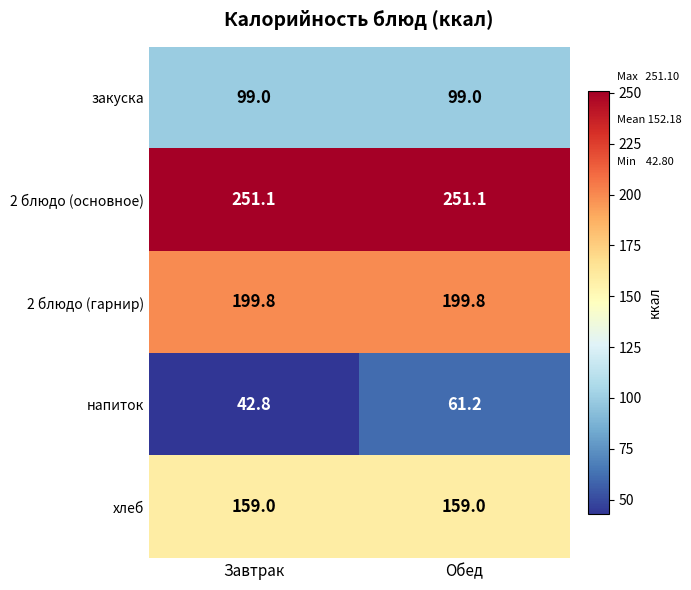

What is the approximate value of хлеб at Обед?

159.0